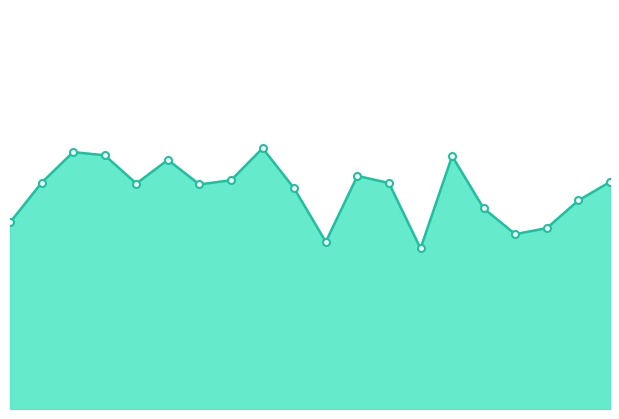

What is the maximum value shown in the chart?

22.8